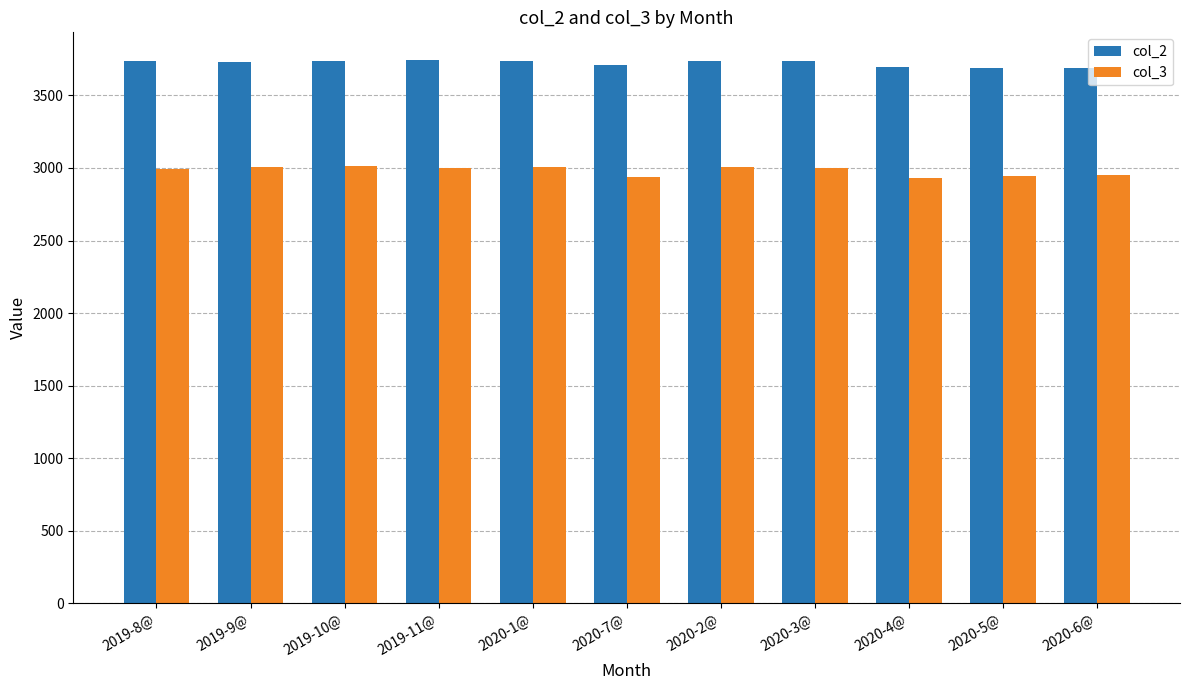

Which series has the largest total across all categories?

col_2